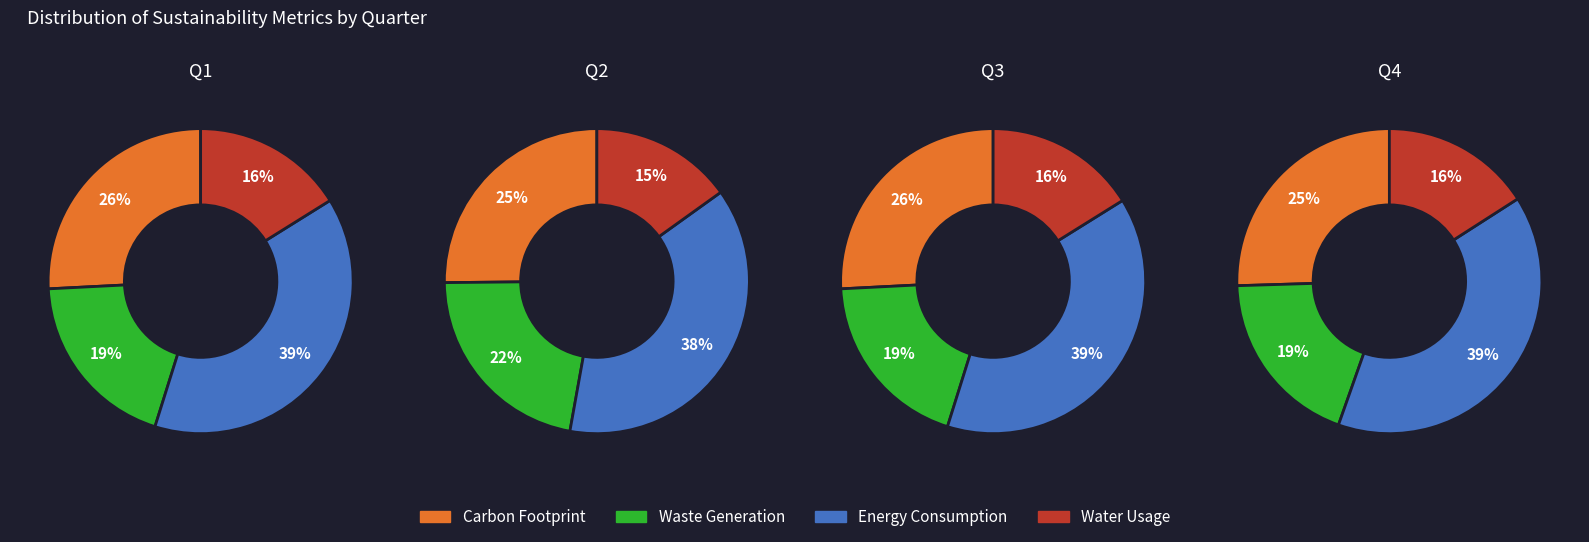

How many segments does this pie chart have?

4